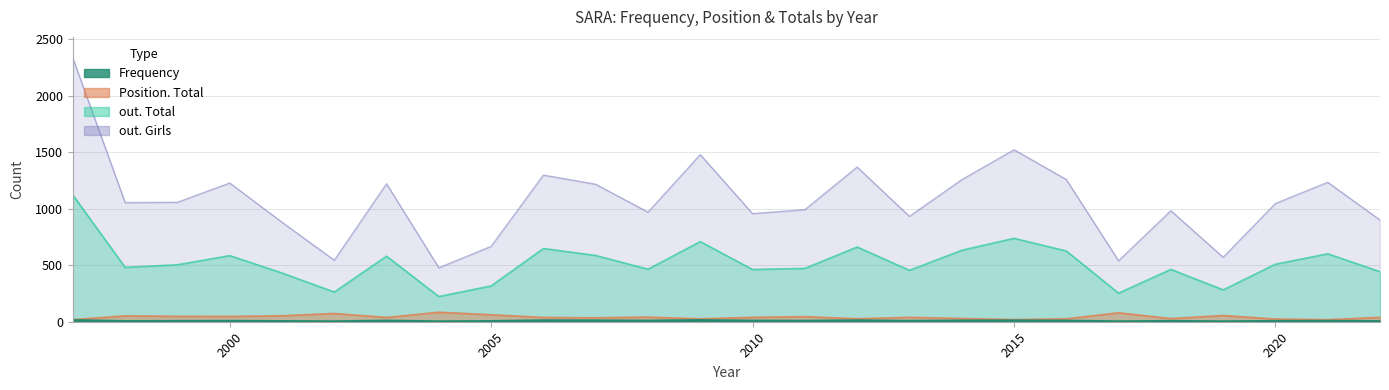

Reading left to right, what are all the values shown in this chart?

Frequency: 15	6	7	8	6	4	10	4	6	13	12	10	15	10	9	13	8	11	12	10	4	7	4	7	8	6
Position. Total: 19	52	48	47	53	73	38	84	62	38	35	41	26	39	45	27	39	29	19	26	79	28	55	24	18	39
out. Total: 1121	481	504	585	431	263	580	223	317	648	586	465	709	462	472	661	455	632	738	626	253	463	282	509	601	443
out. Girls: 2333	1054	1056	1227	880	544	1220	477	667	1297	1216	969	1478	956	991	1368	932	1256	1521	1258	539	982	570	1046	1233	900